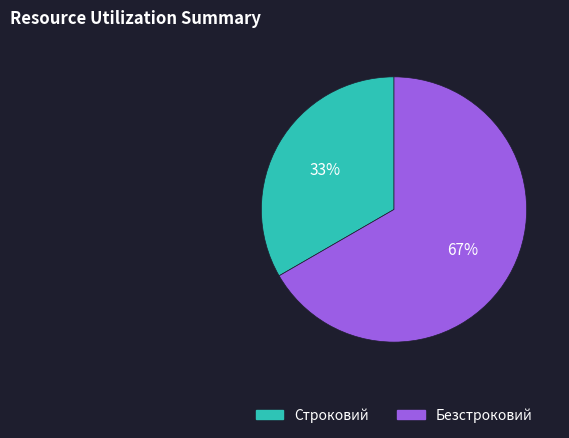

Rank the categories by value from lowest to highest.

Строковий, Безстроковий